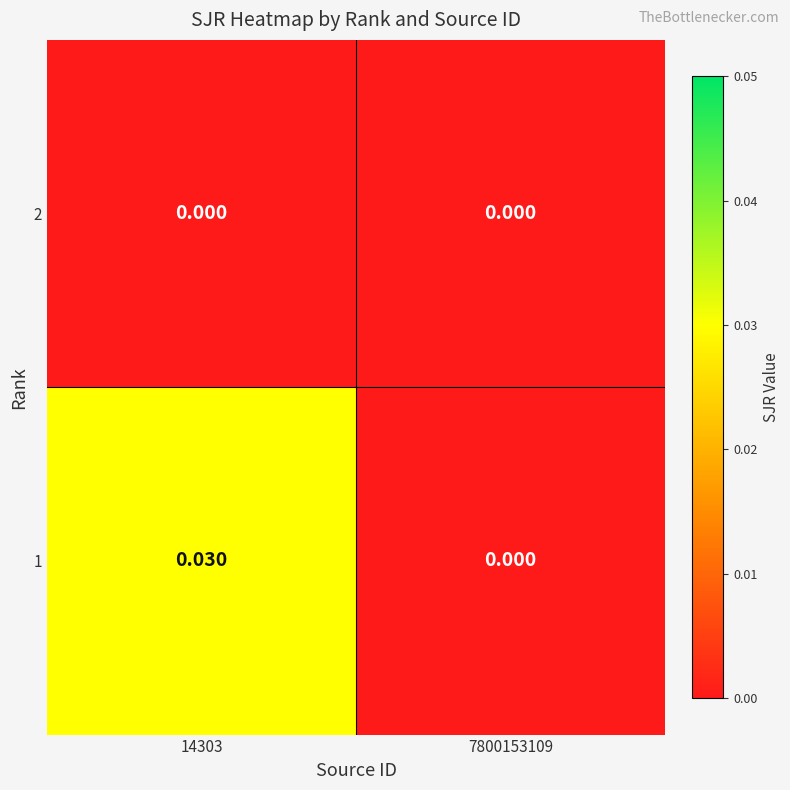

List the series in order of their overall mean, lowest first.

2, 1